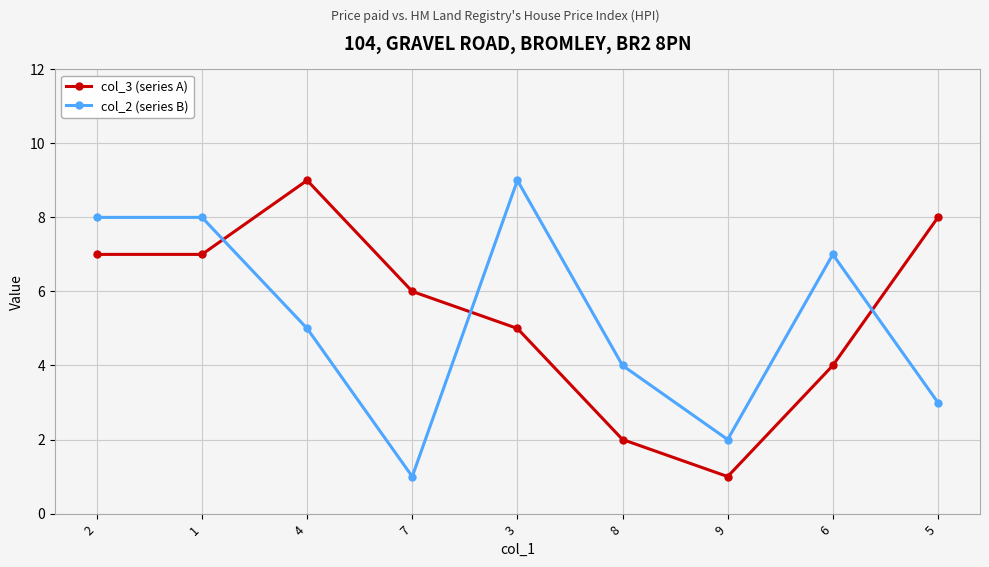

True or false: col_3 (series A) has a value of 1 at 9.

True